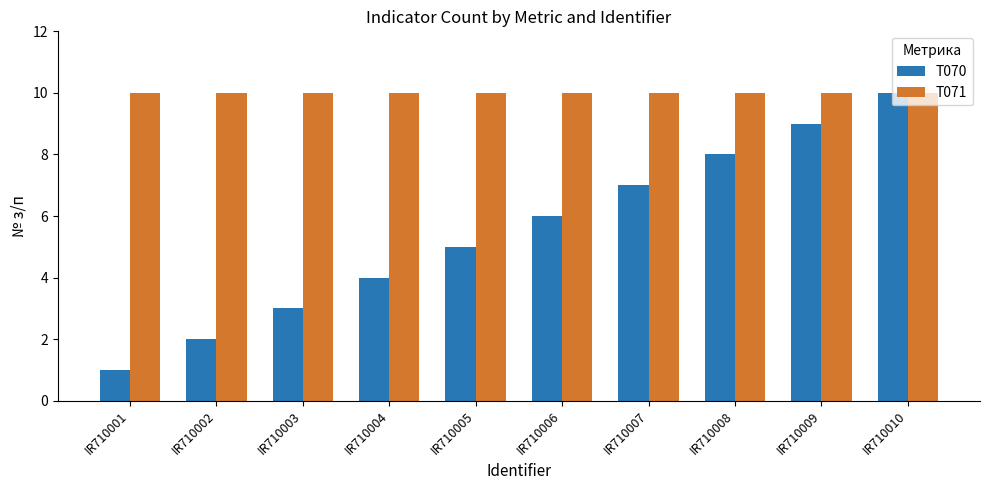

True or false: T070 has a value of 2 at IR710005.

False